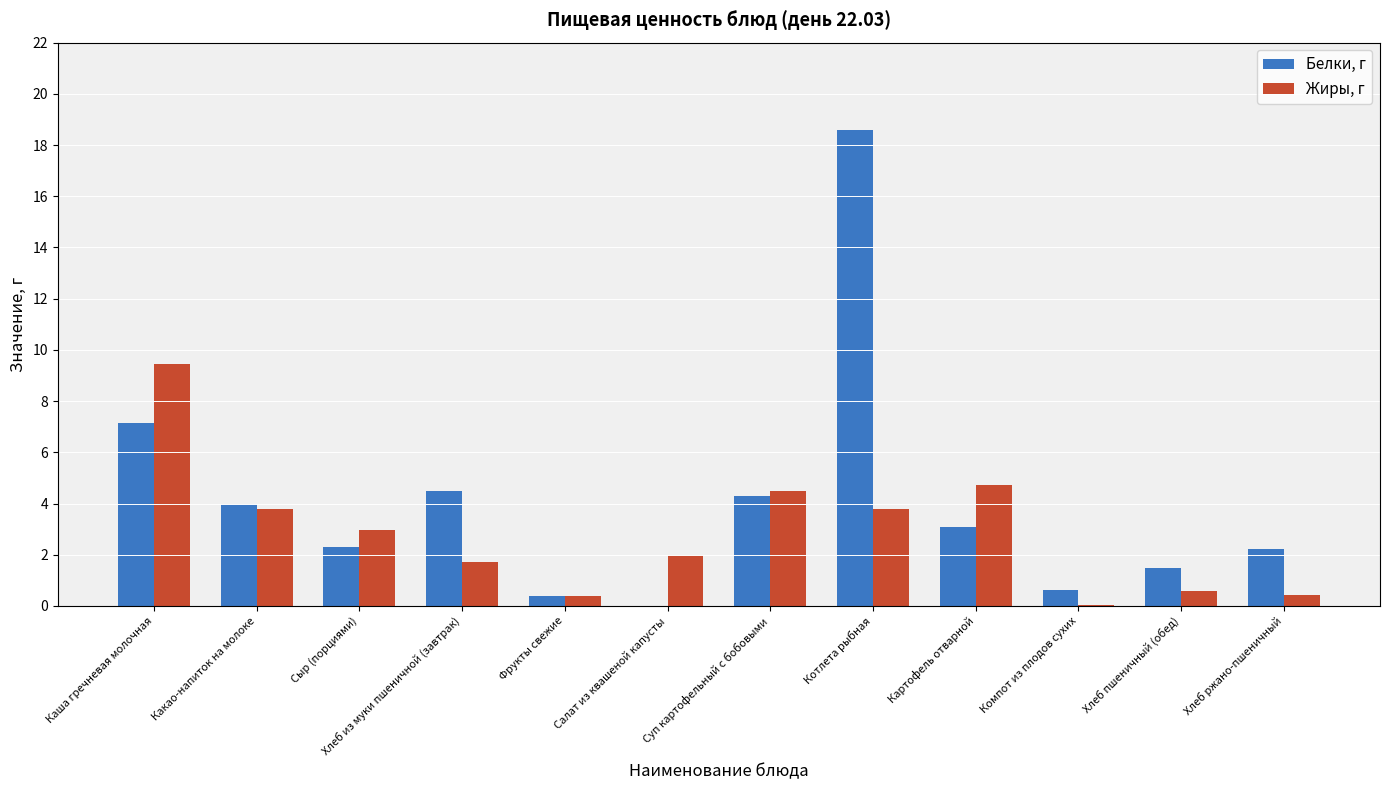

Which series has the widest spread of values?

Белки, г